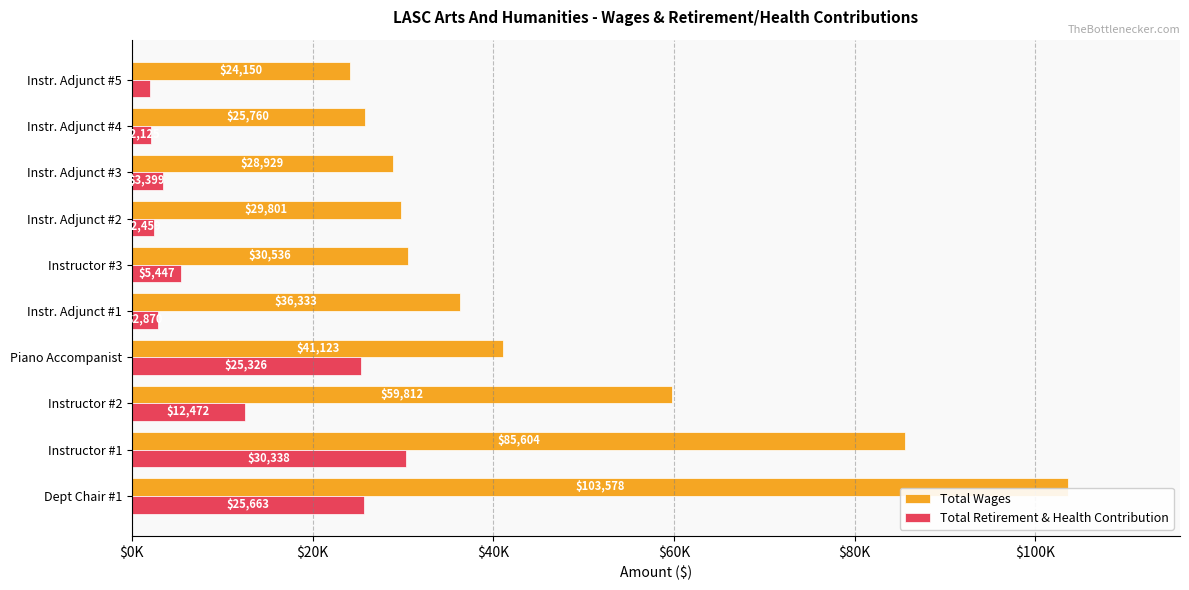

What are all the series names shown in the legend?

Total Wages, Total Retirement & Health Contribution